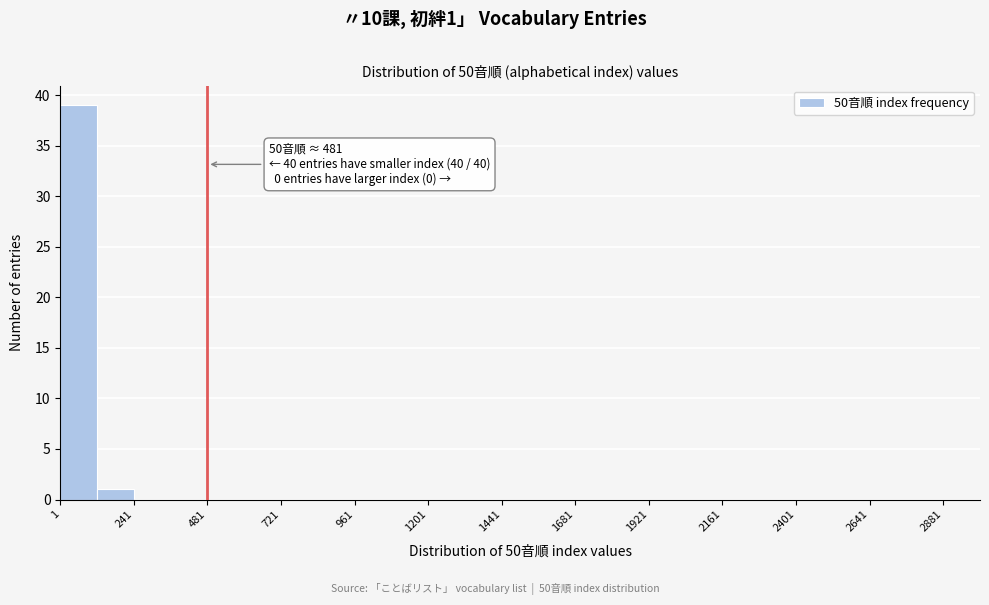

Around what value on the x-axis is the tallest bar? Give the approximate position of its centre, as read against the axis.

50